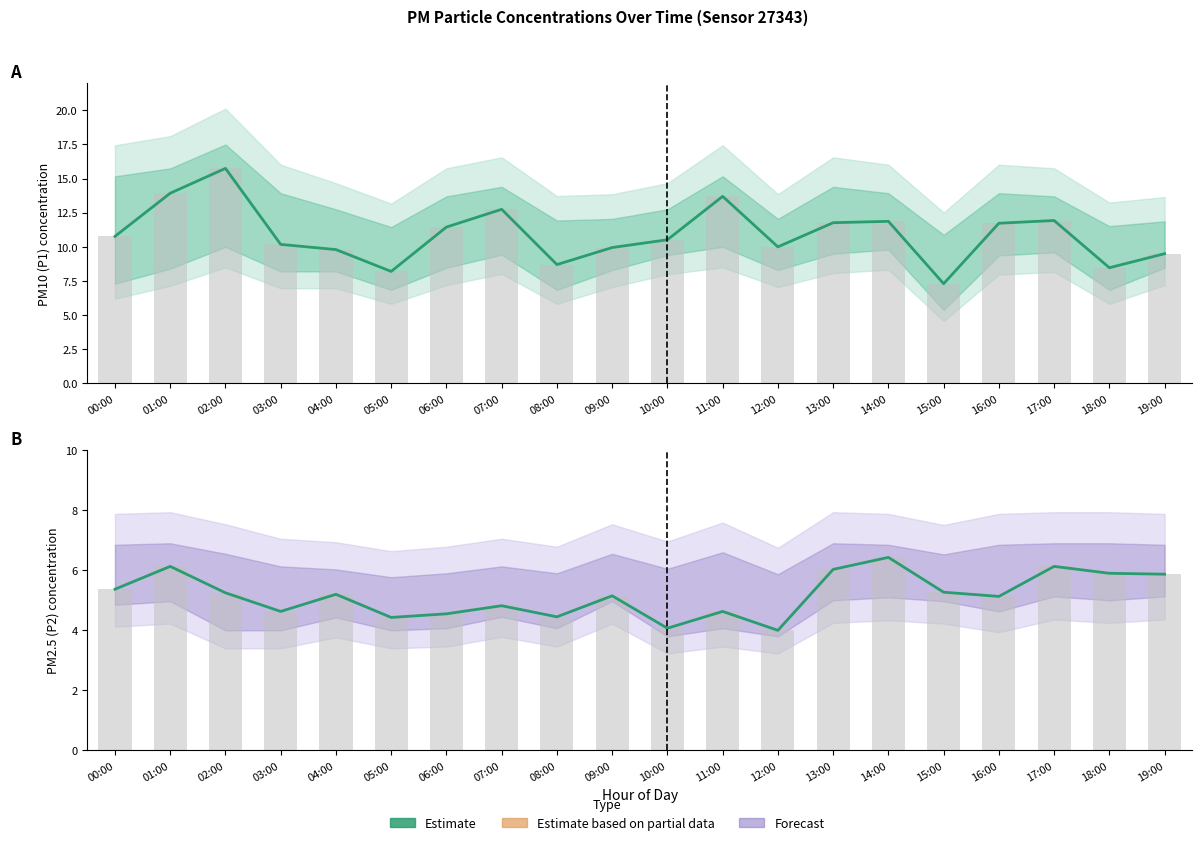

How many series are shown in this chart?

2